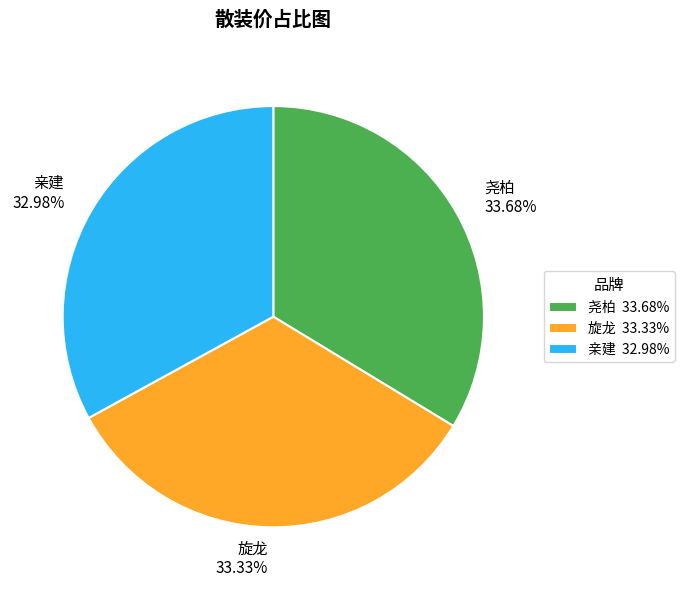

To the nearest percent, what is the difference between the largest and smallest slice percentages?

1%